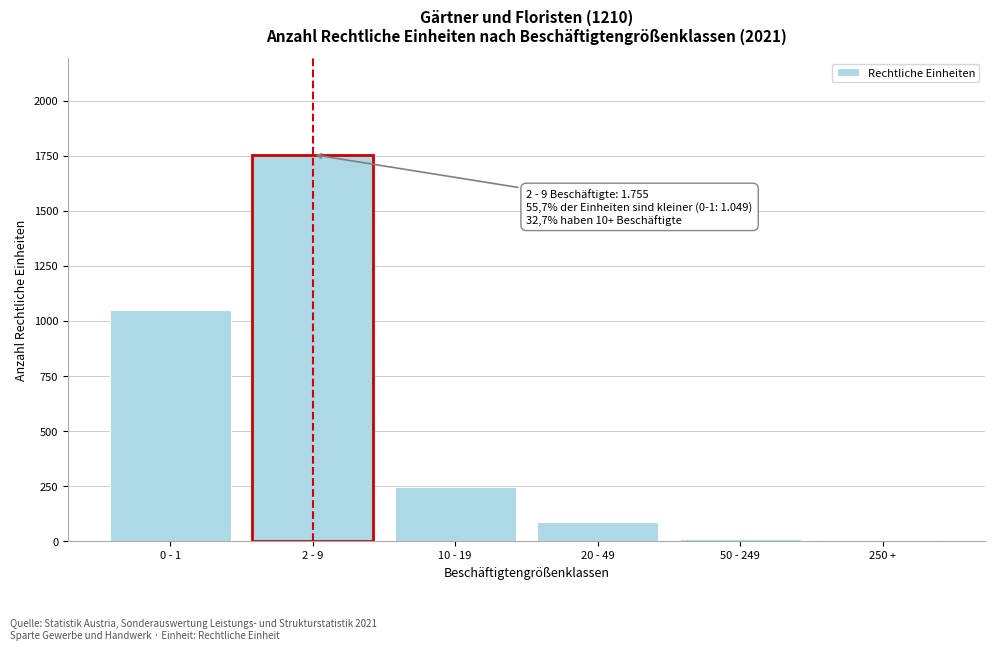

Which label corresponds to the largest value in the chart?

2 - 9